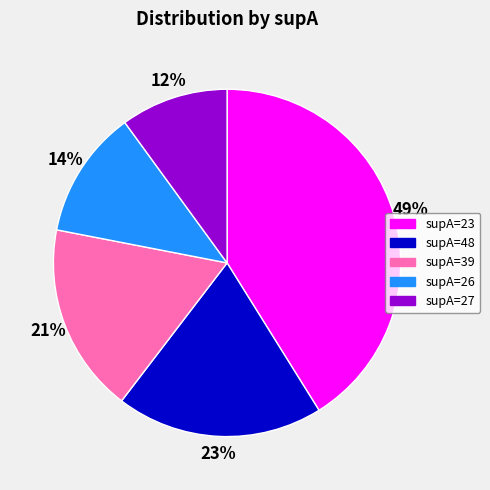

Is it true that 48 is 11% of the pie?

False